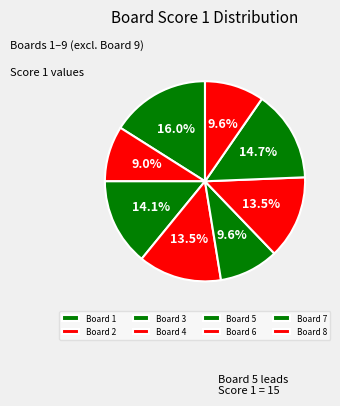

Count the number of slices in the pie.

8